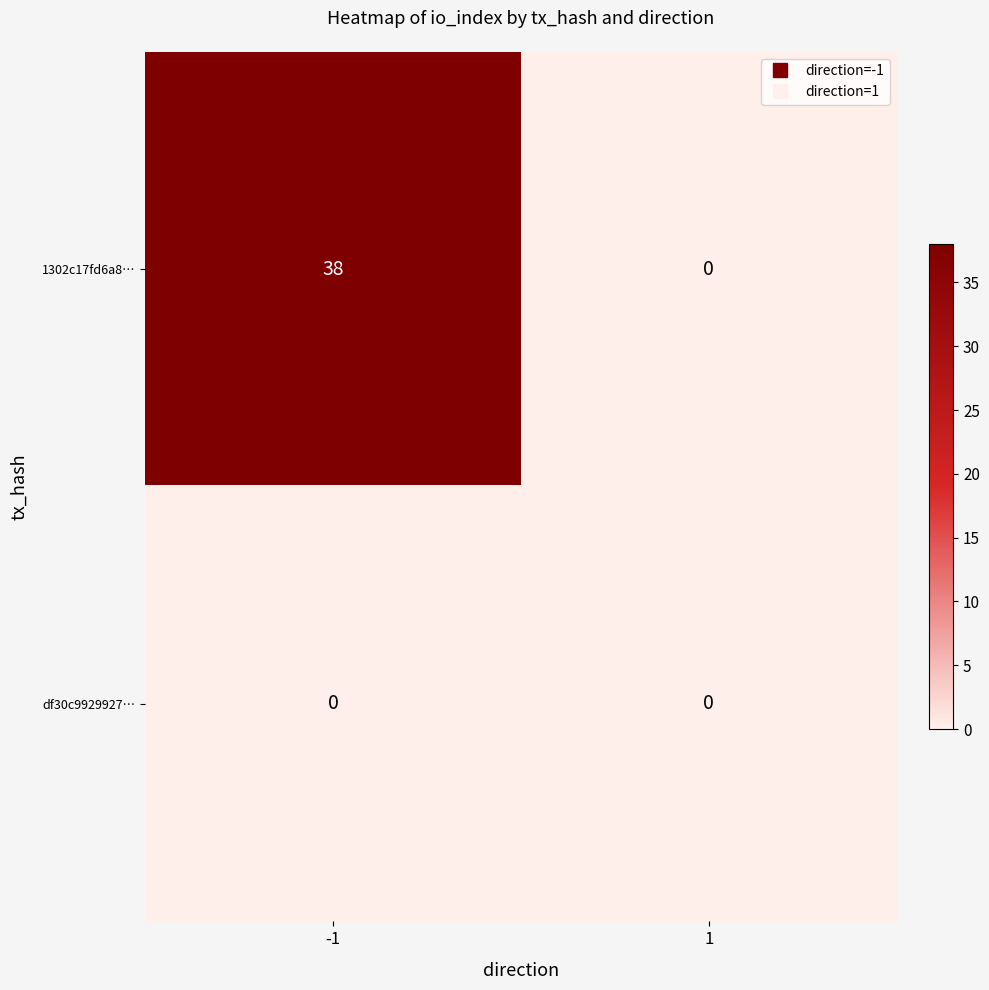

Which series has the widest spread of values?

1302c17fd6a8…